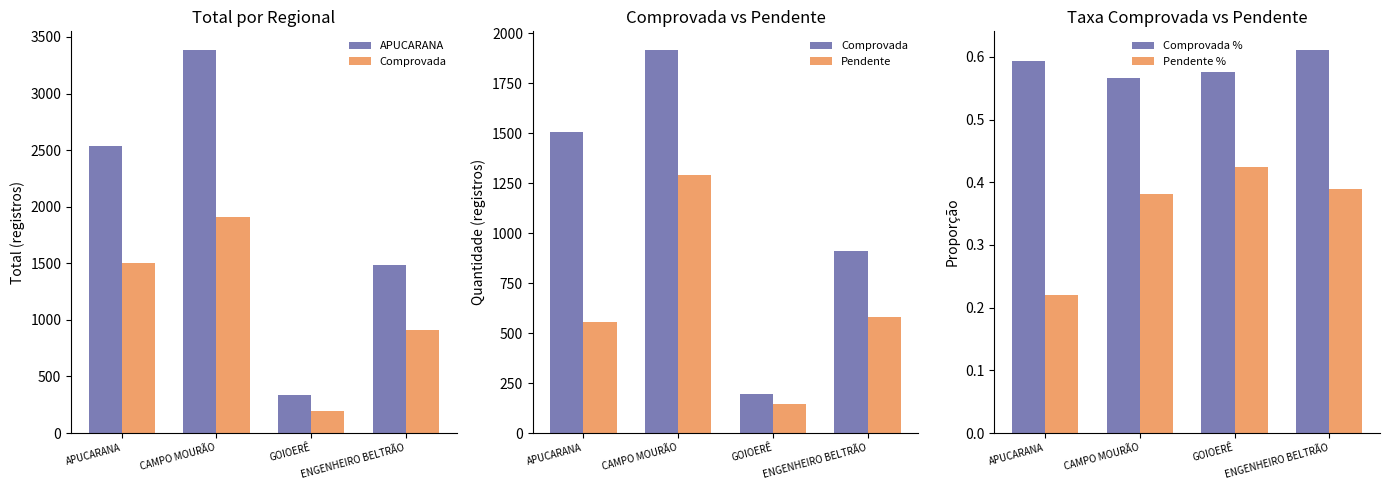

What is the average value of the Comprovada % series?

0.6